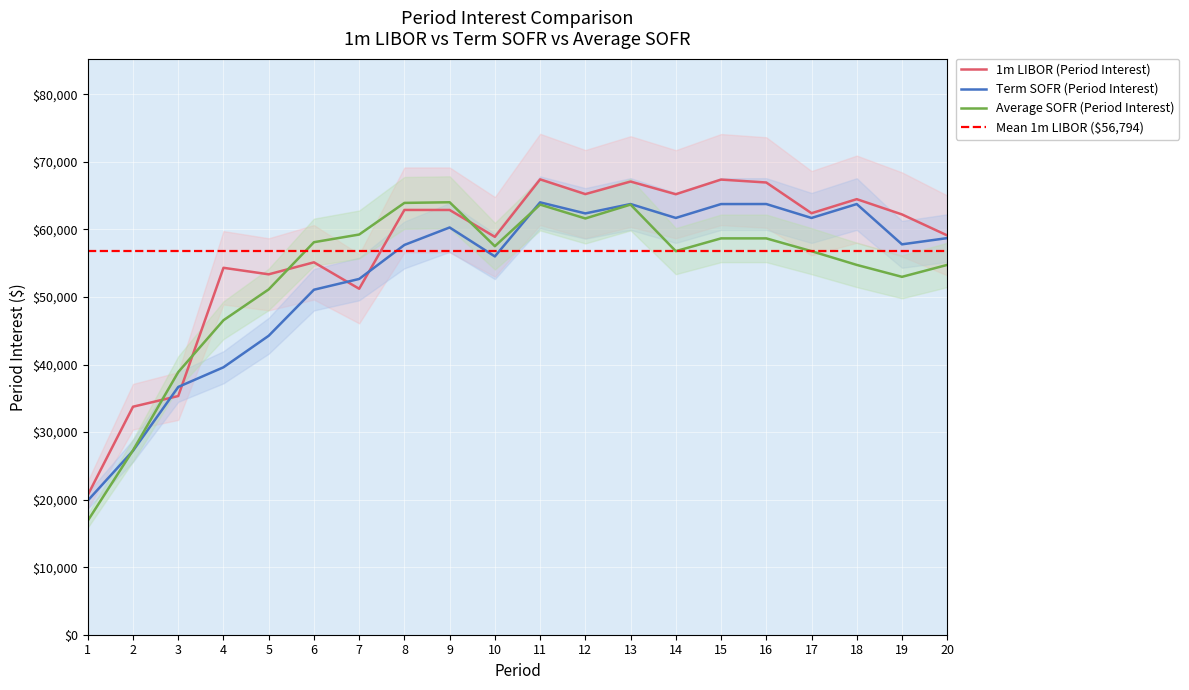

Where is Term SOFR nearest to the value 41931?

5